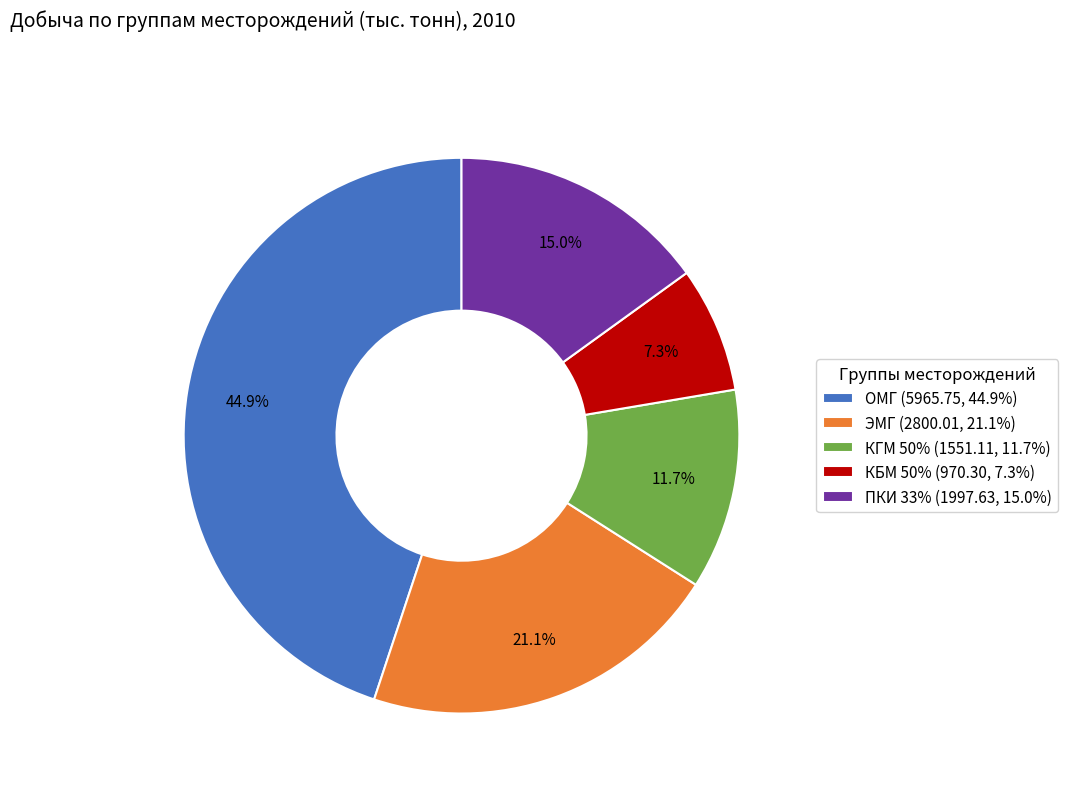

How many segments does this pie chart have?

5